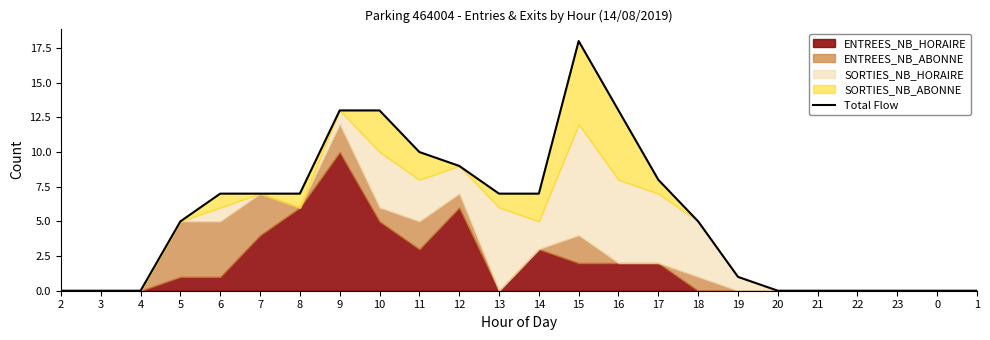

Does the chart have visible grid lines?

No